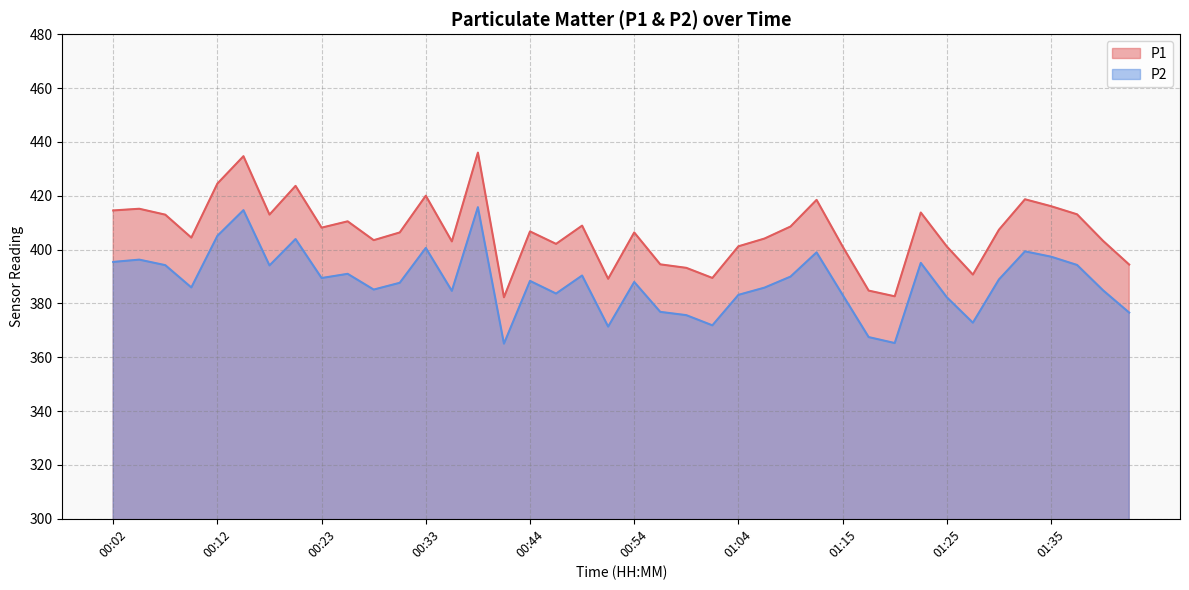

True or false: P1 has more than 1 interior local peaks.

True